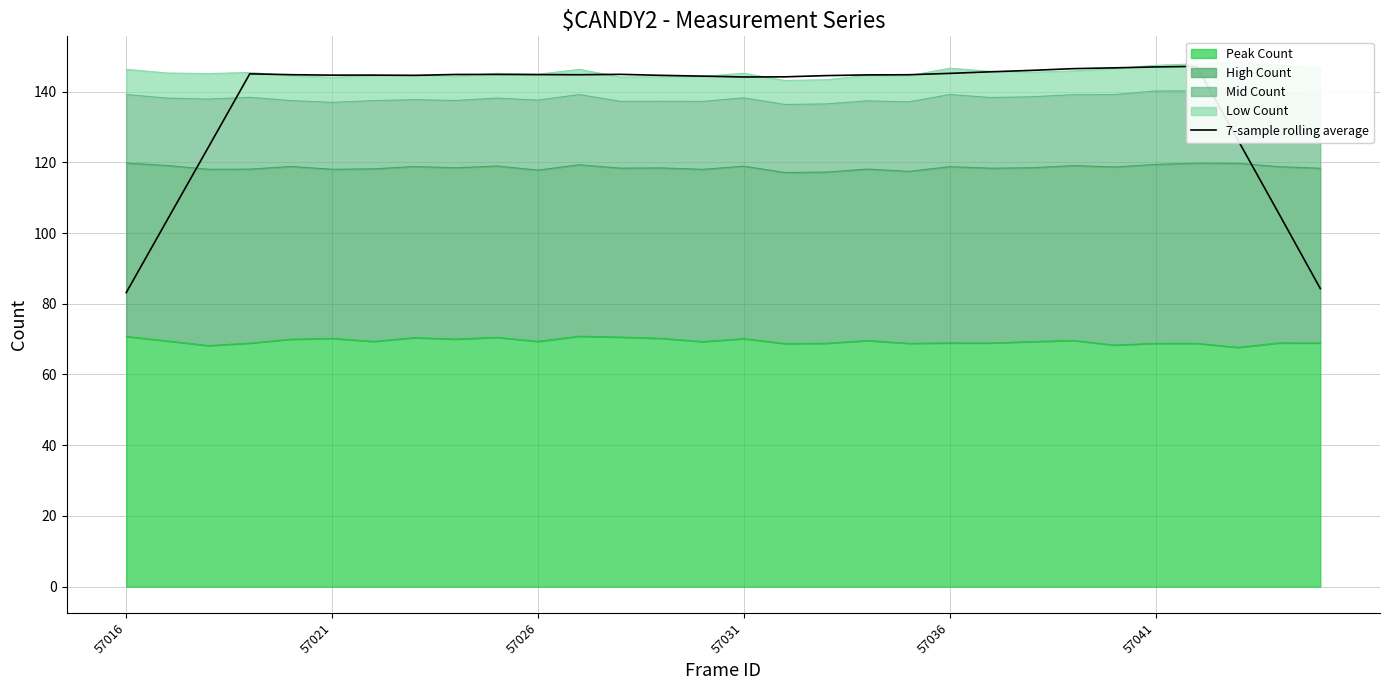

What is the highest value of the Peak Count series?

70.8